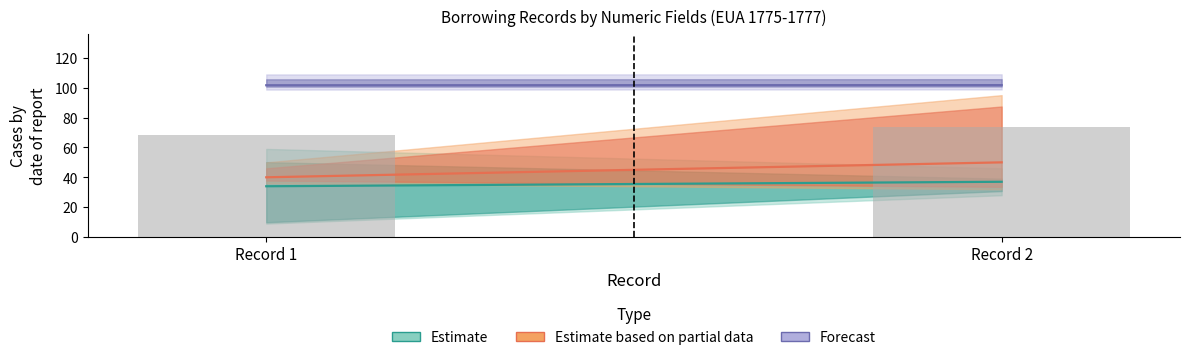

Is it true that the value at Record 1 is 40?

False